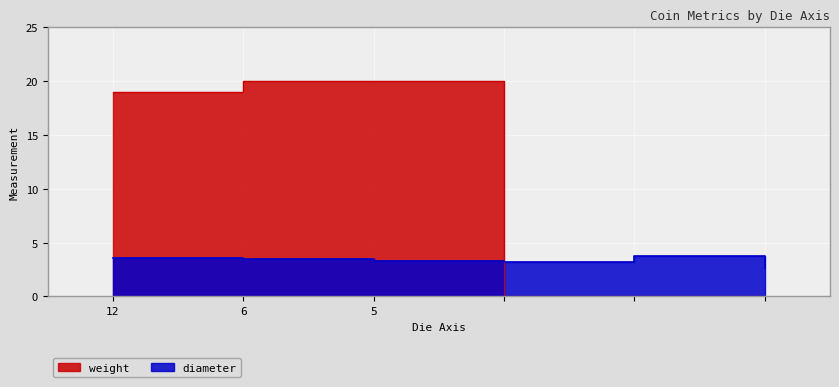

At which label does diameter first exceed 19?

6